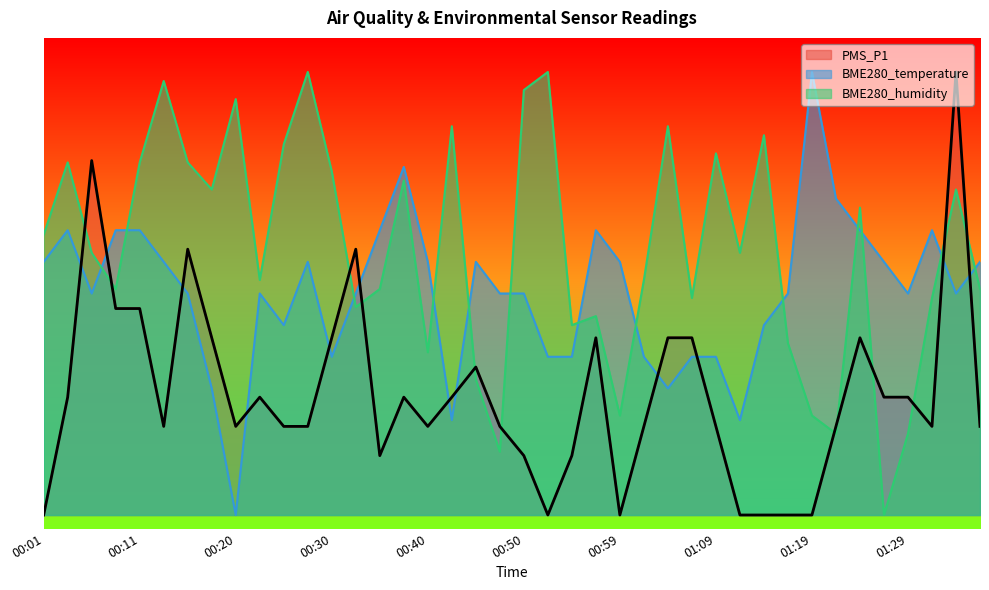

How many data points does each series have?

40